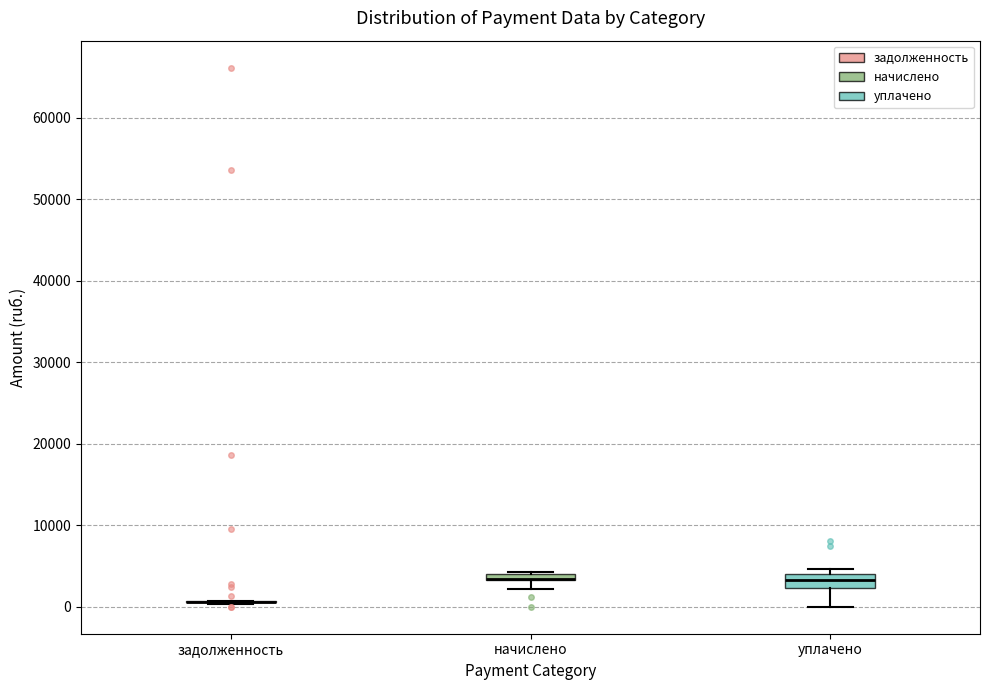

Where is the lower edge of the box for начислено on the y-axis? The values are not printed on the chart, so give them approximately, as read against the axis.

3000